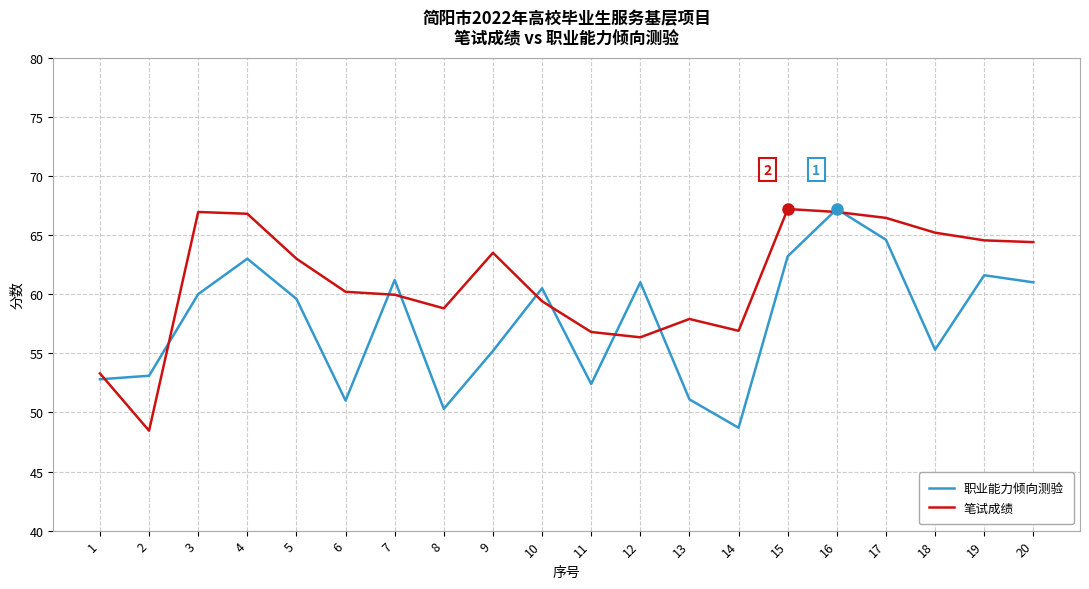

What is the lowest value of the 职业能力倾向测验 series?

48.7